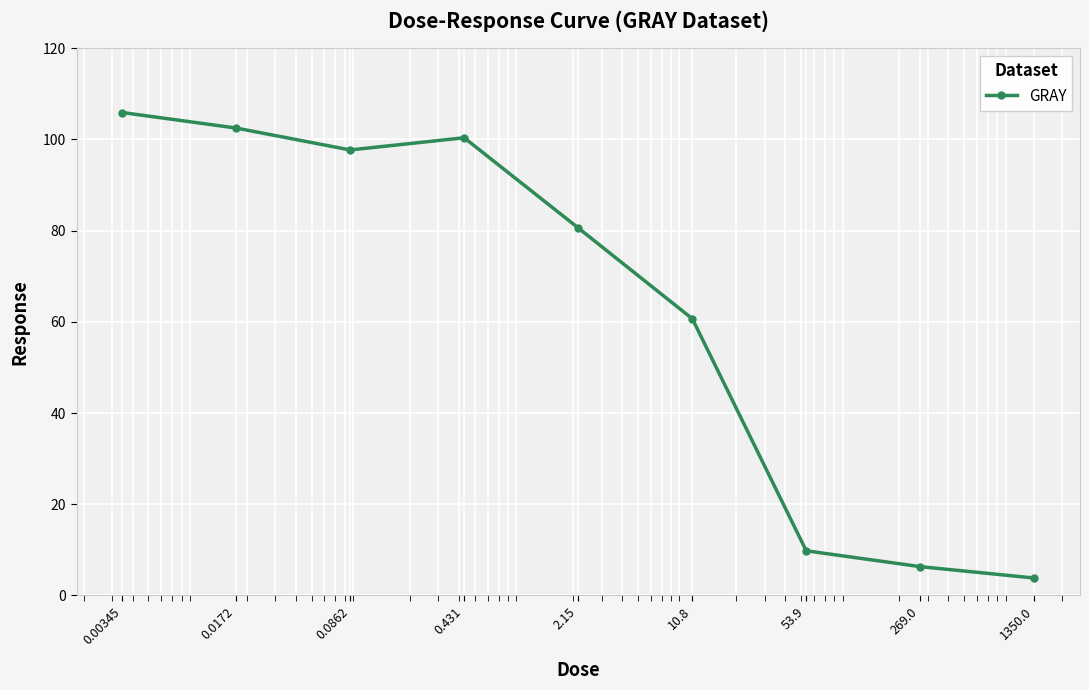

True or false: there are more than 2 points higher than both neighbors.

False